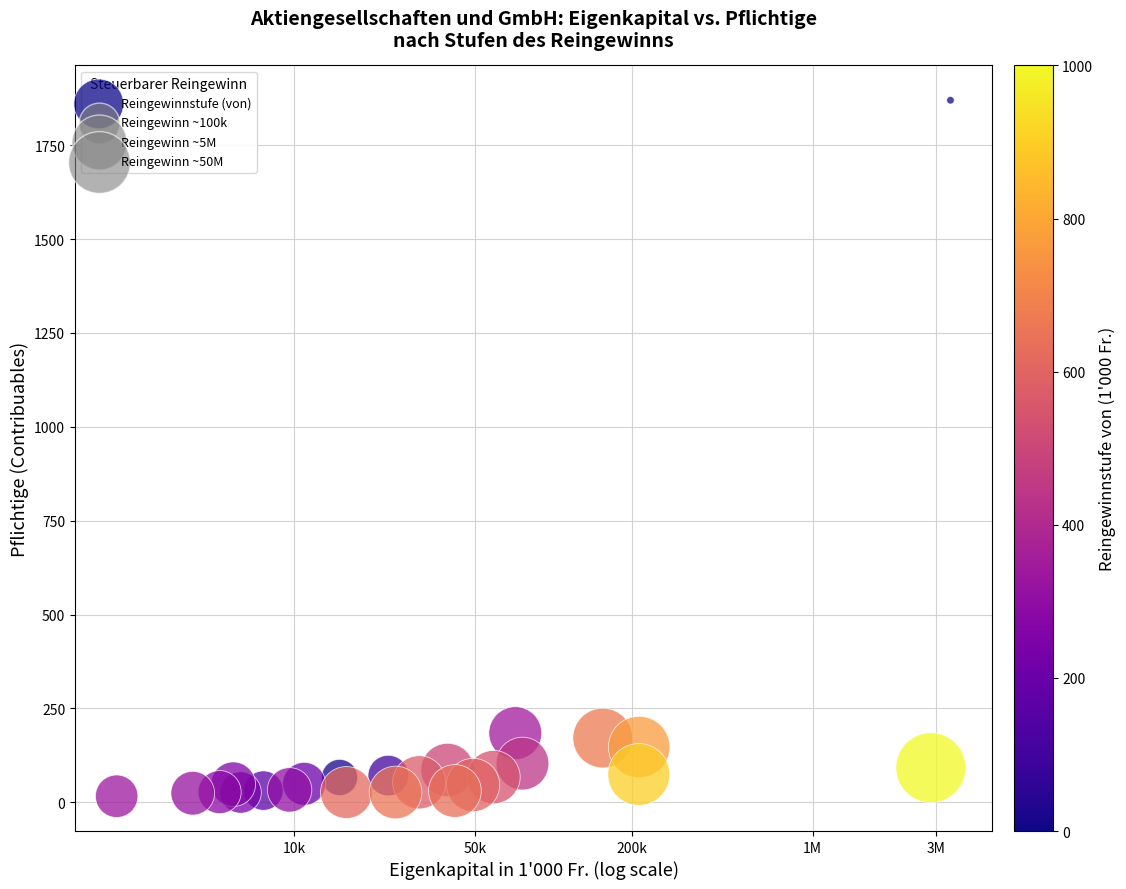

What is the range of Y values (max minus min)?

1854